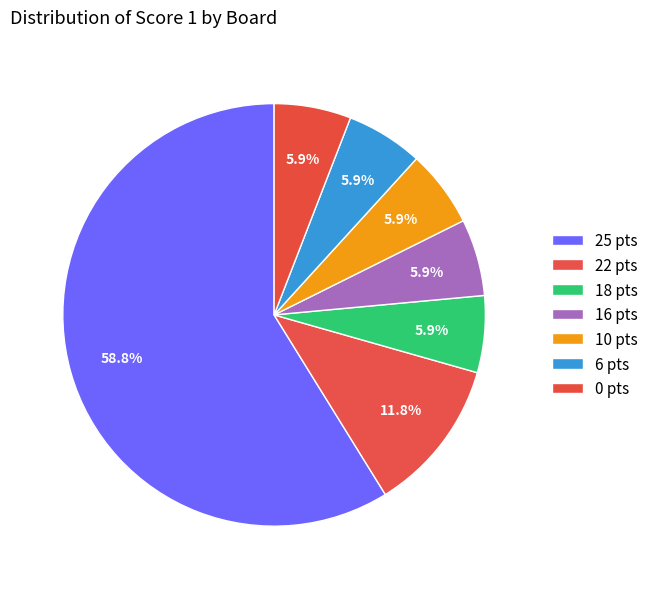

Count the number of slices in the pie.

7